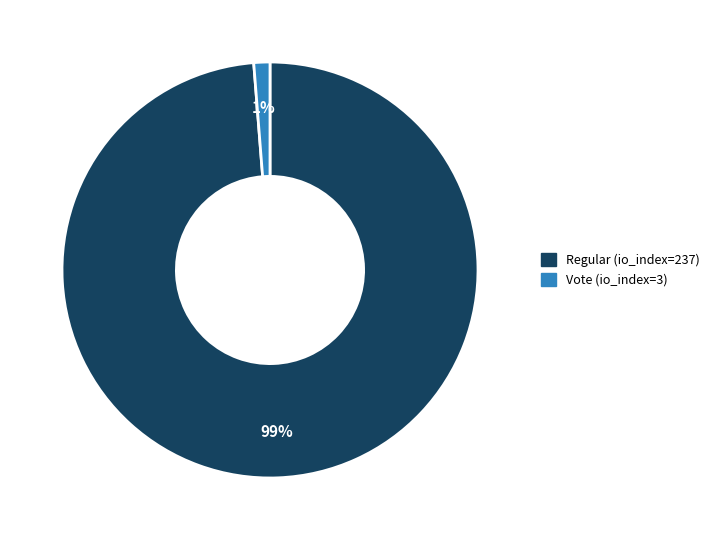

Which has a higher value, Vote (io_index=3) or Regular (io_index=237)?

Regular (io_index=237)